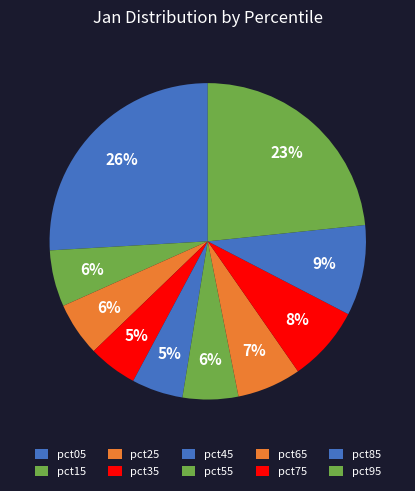

How many segments does this pie chart have?

10